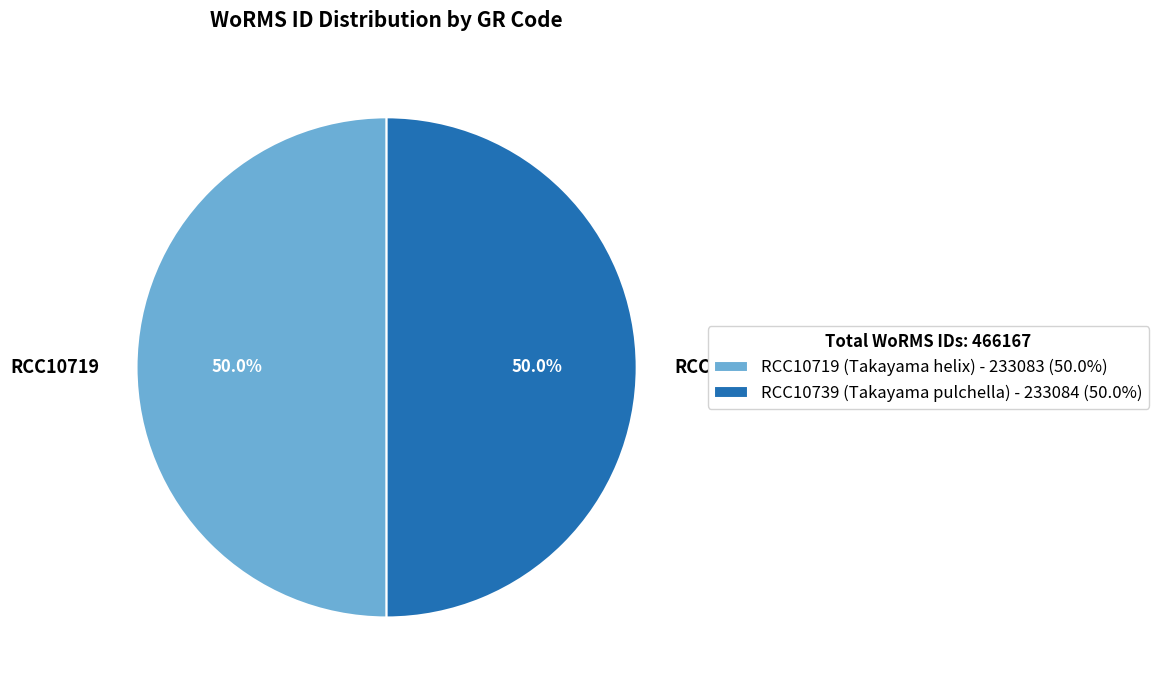

Combined, what portion of the pie is RCC10739 and RCC10719?

100.0%